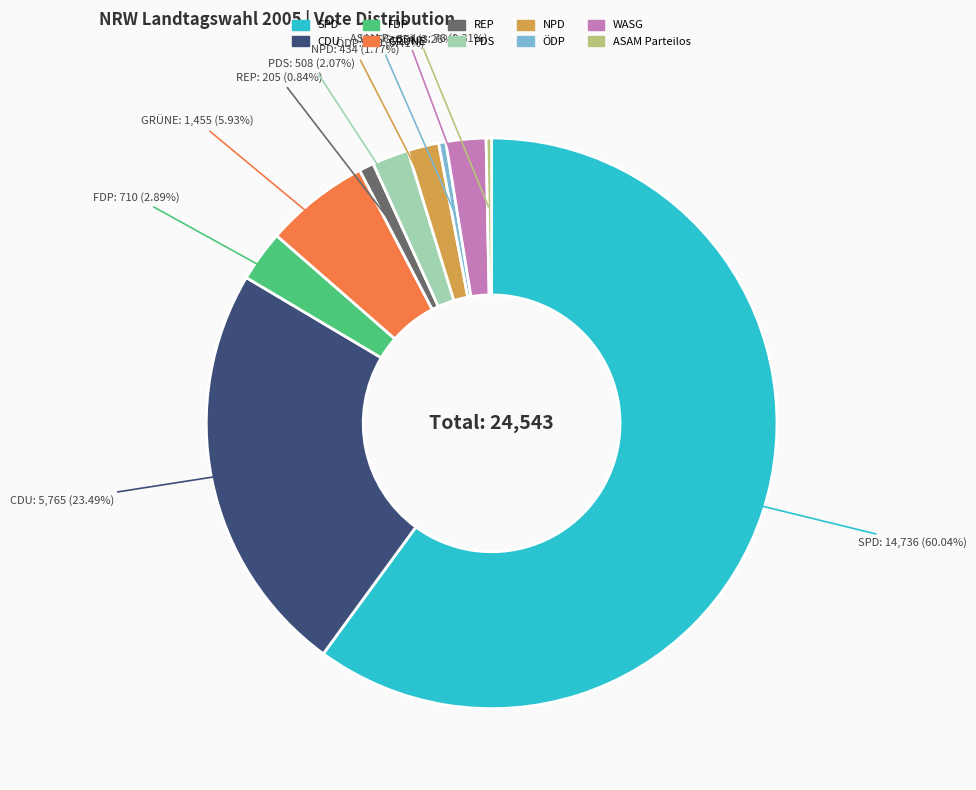

The REP slice represents 1% of the pie. True or false?

True